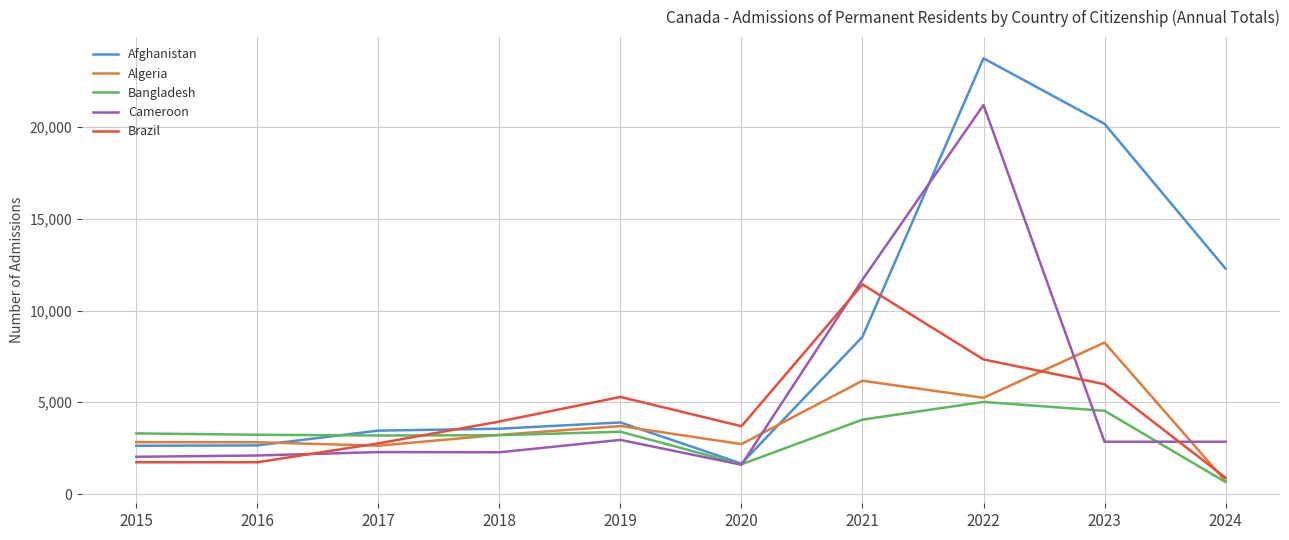

At which category is the sum across all series the highest?

2022